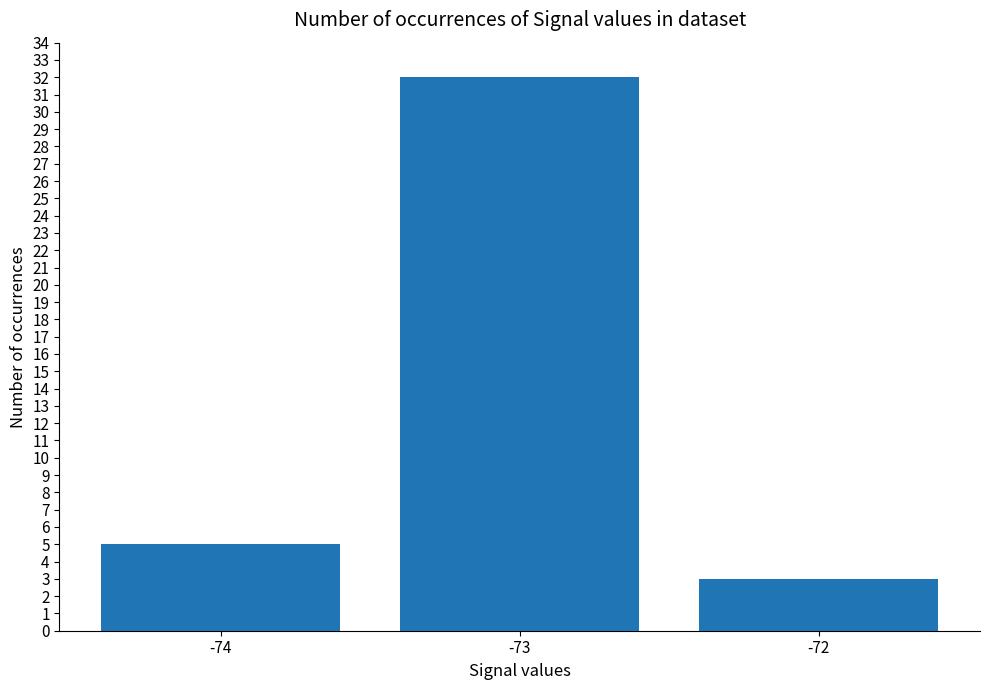

Is it true that the value at -74 is 2?

False